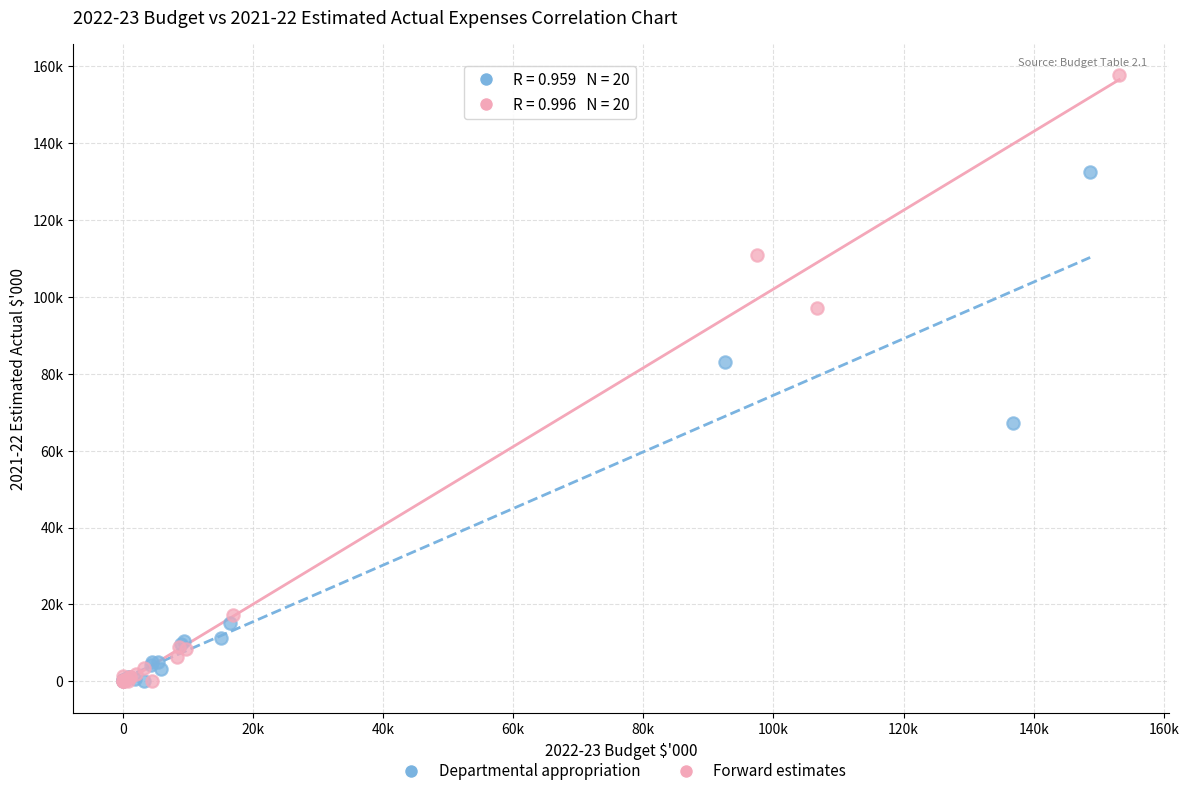

Which series reaches the maximum Y coordinate?

Forward estimates